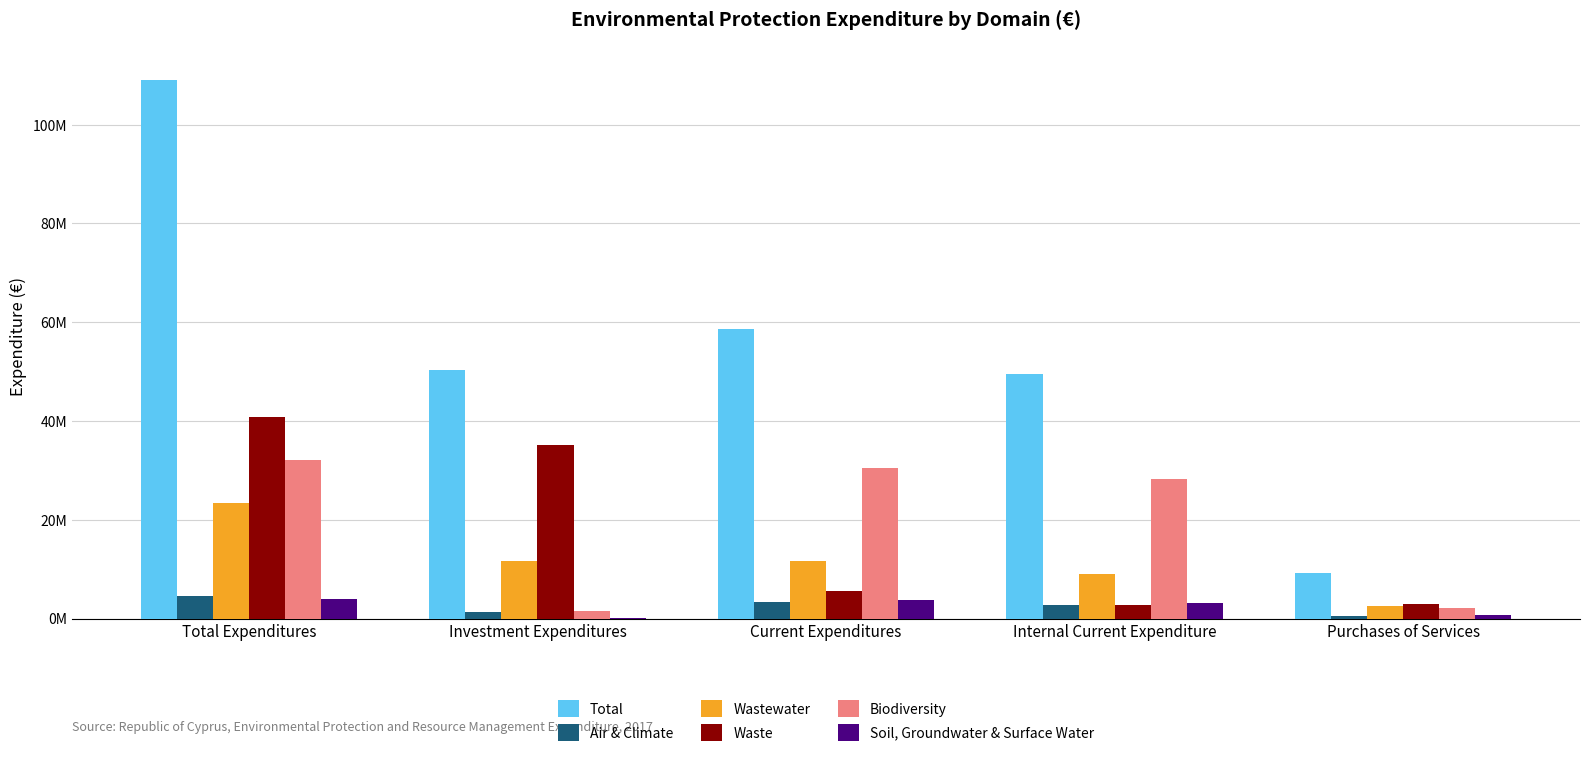

What position from the left is Purchases of Services?

5